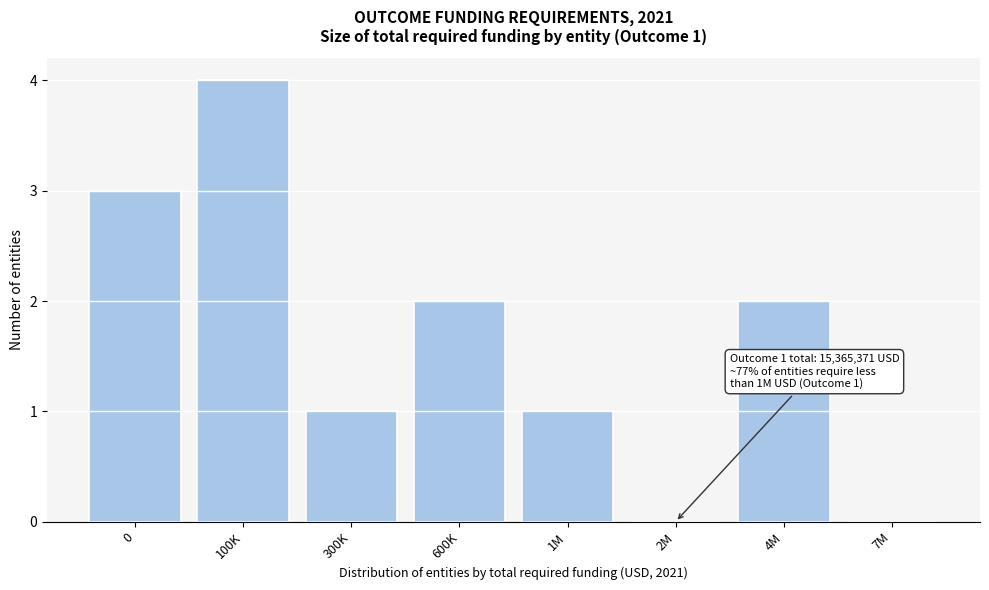

Reading left to right, what are all the values shown in this chart?

0=3	100K=4	300K=1	600K=2	1M=1	2M=0	4M=2	7M=0